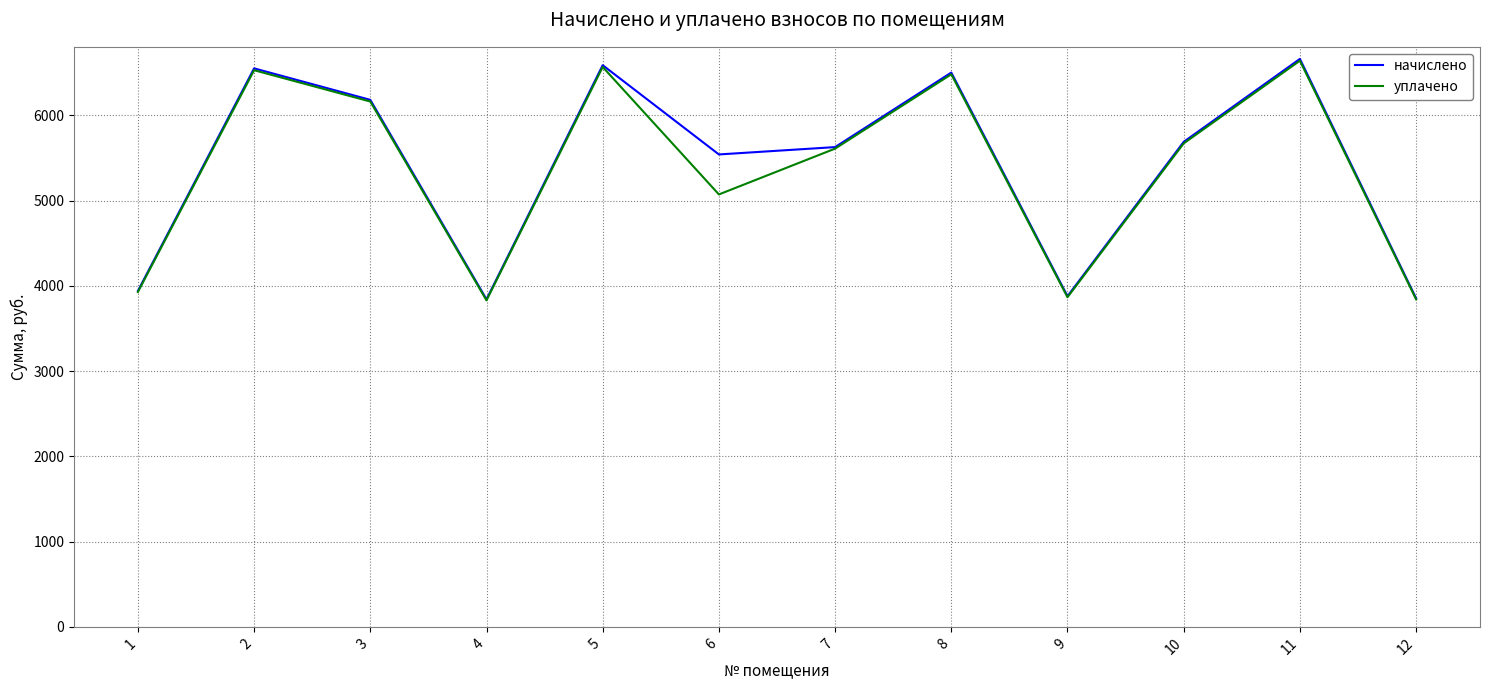

At which category is the sum across all series the highest?

11